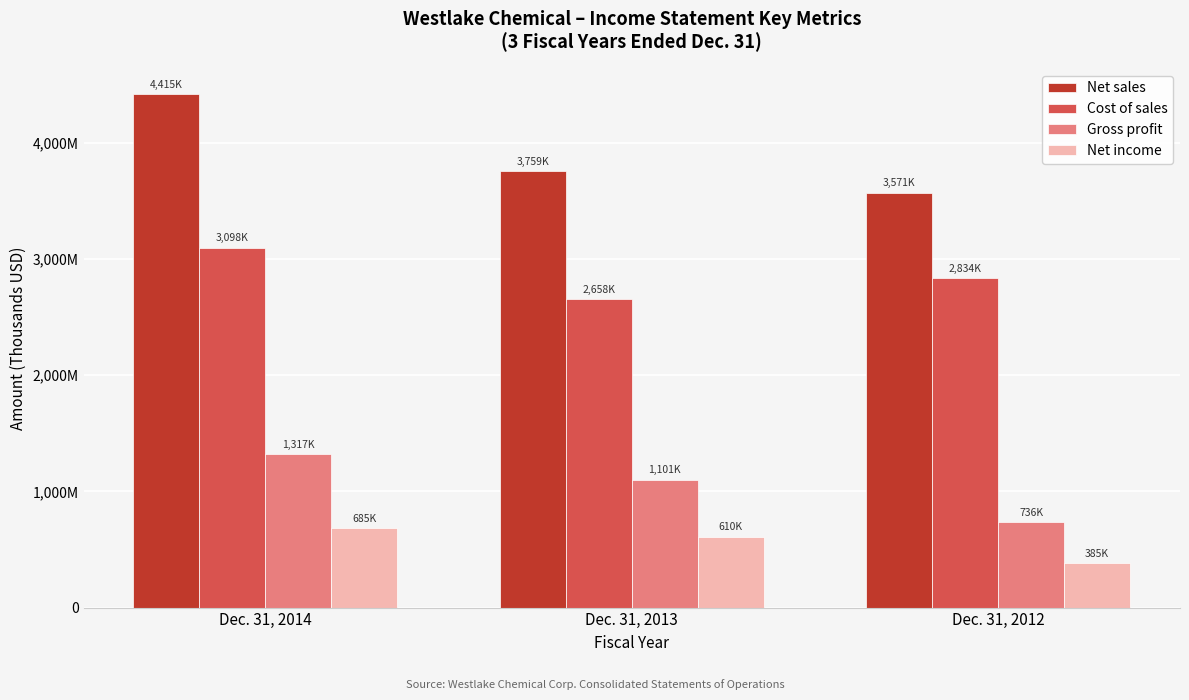

Does the chart contain any negative values?

No